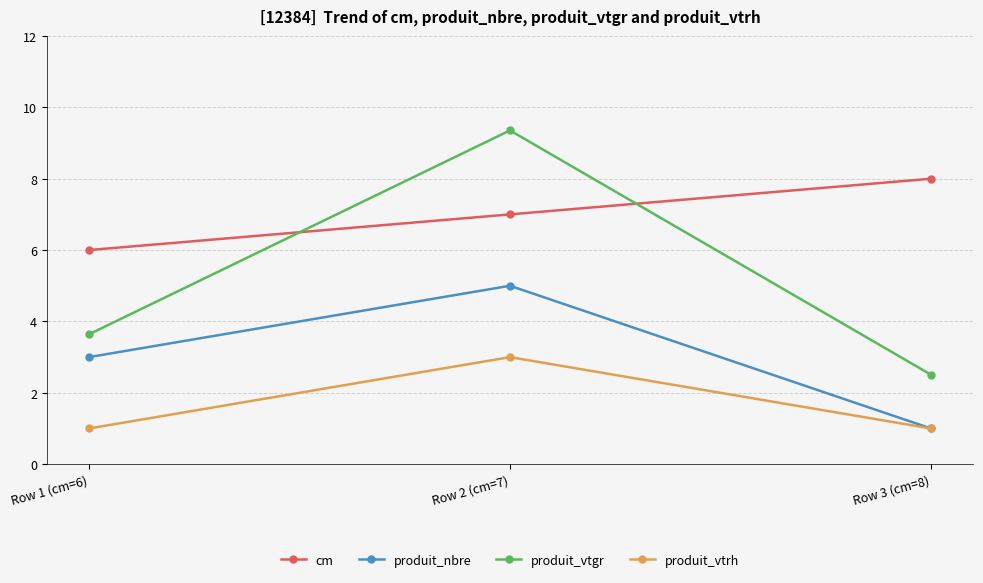

Does the chart have visible grid lines?

Yes